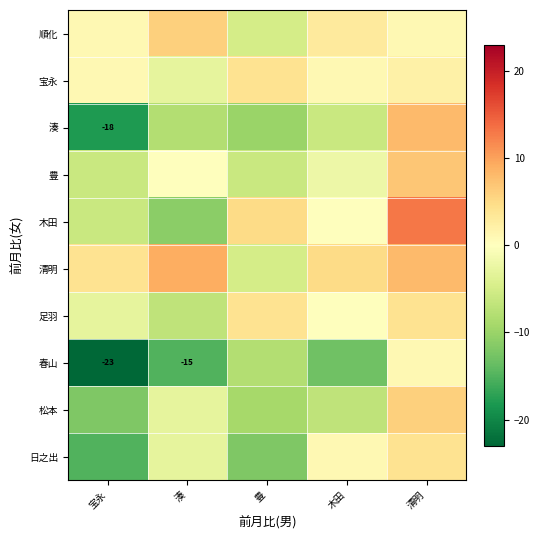

How many values in the 湊 series are below -8?

2